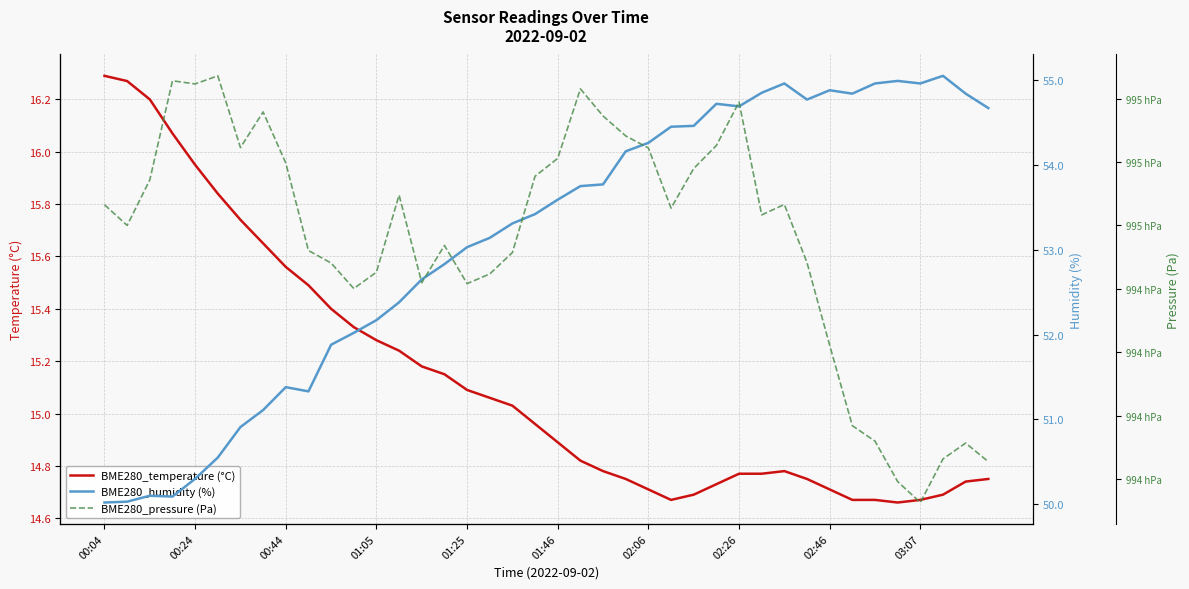

What is the difference between the maximum and minimum values in the BME280_humidity (%) series?

5.0